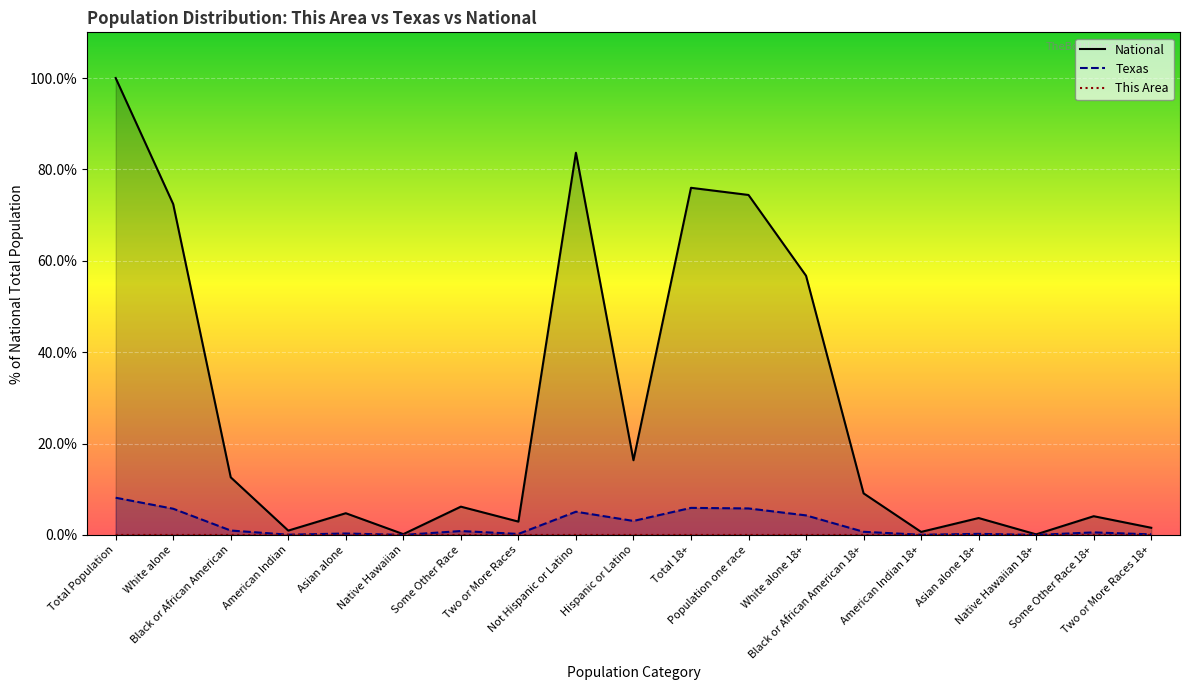

What is the sum of the Texas values at Black or African American 18+ and Population one race?

6.5